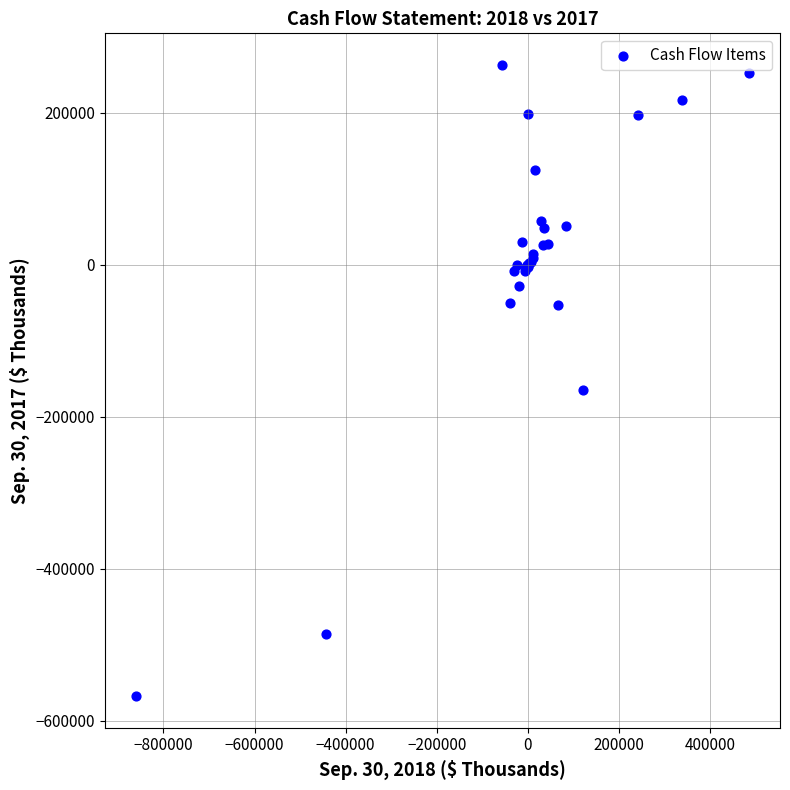

What Y value in the scatter plot is closest to -152024?

-164165